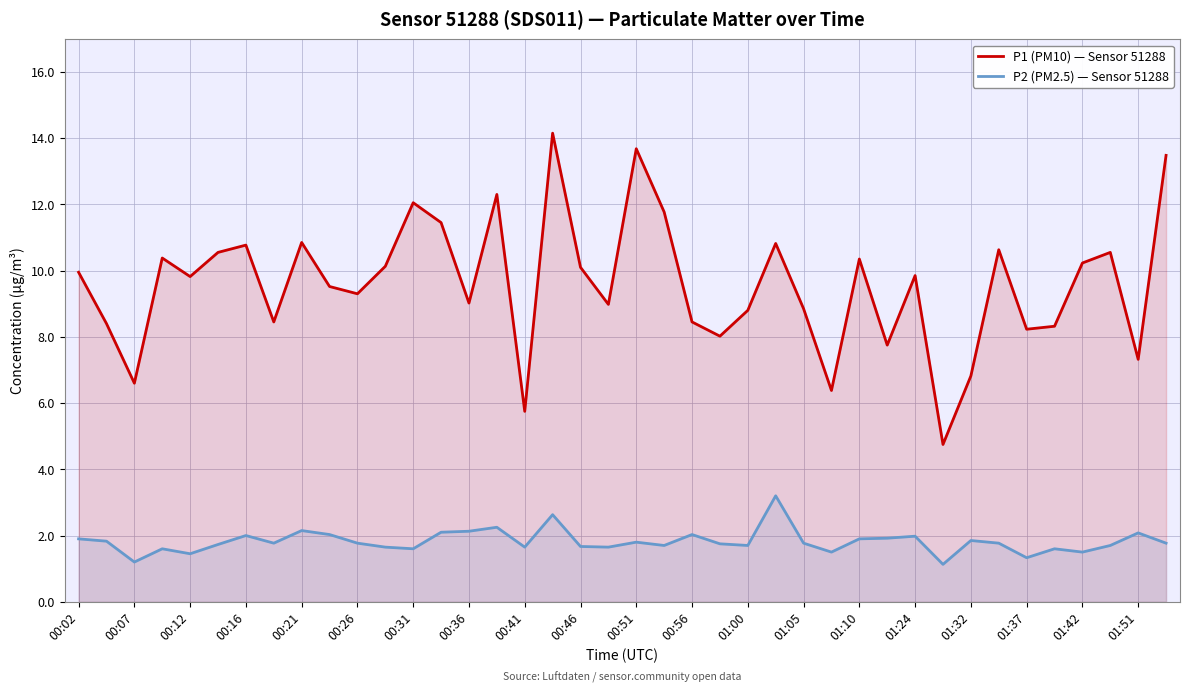

True or false: P1 (PM10) — Sensor 51288 and P2 (PM2.5) — Sensor 51288 intersect in this chart.

False